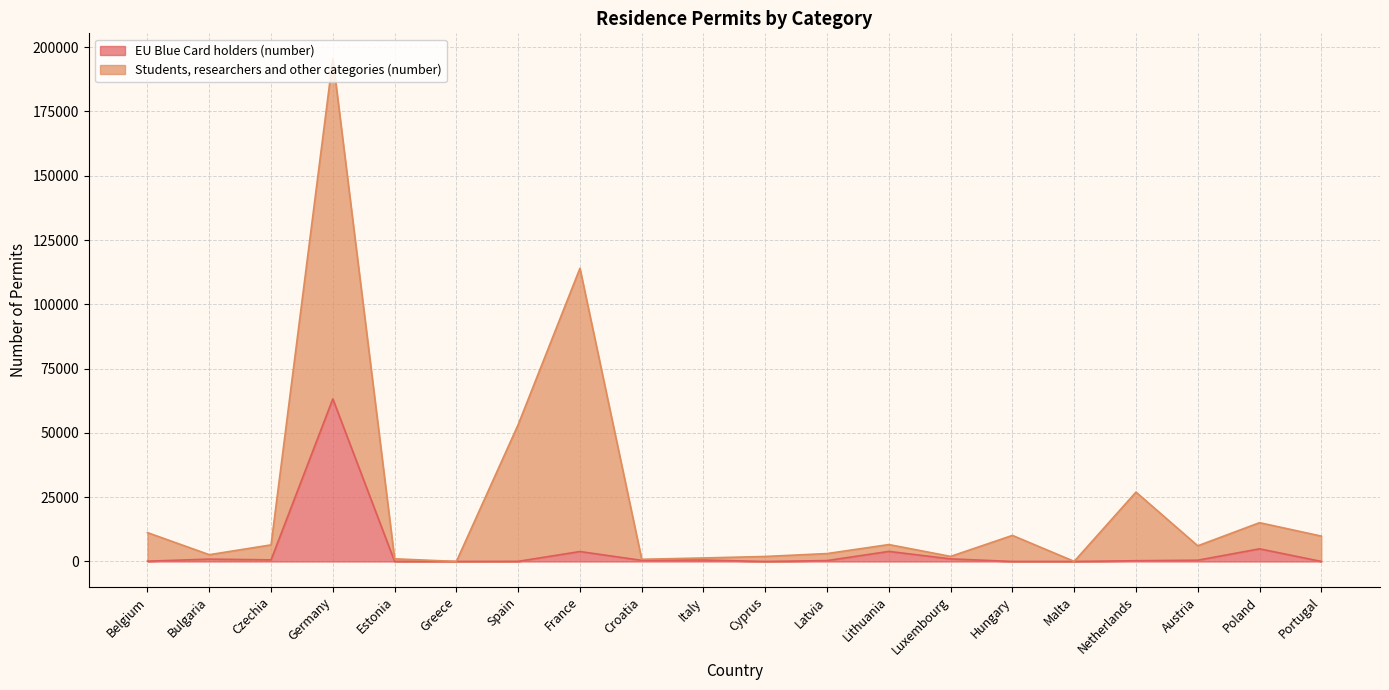

What is the average value of the EU Blue Card holders (number) series?

4051